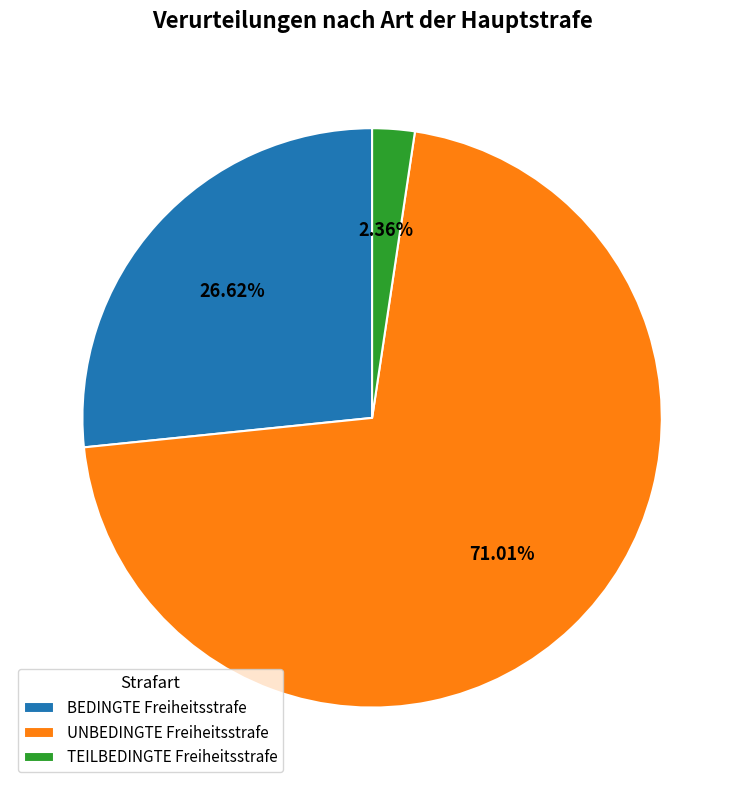

Which has a higher value, BEDINGTE Freiheitsstrafe or TEILBEDINGTE Freiheitsstrafe?

BEDINGTE Freiheitsstrafe